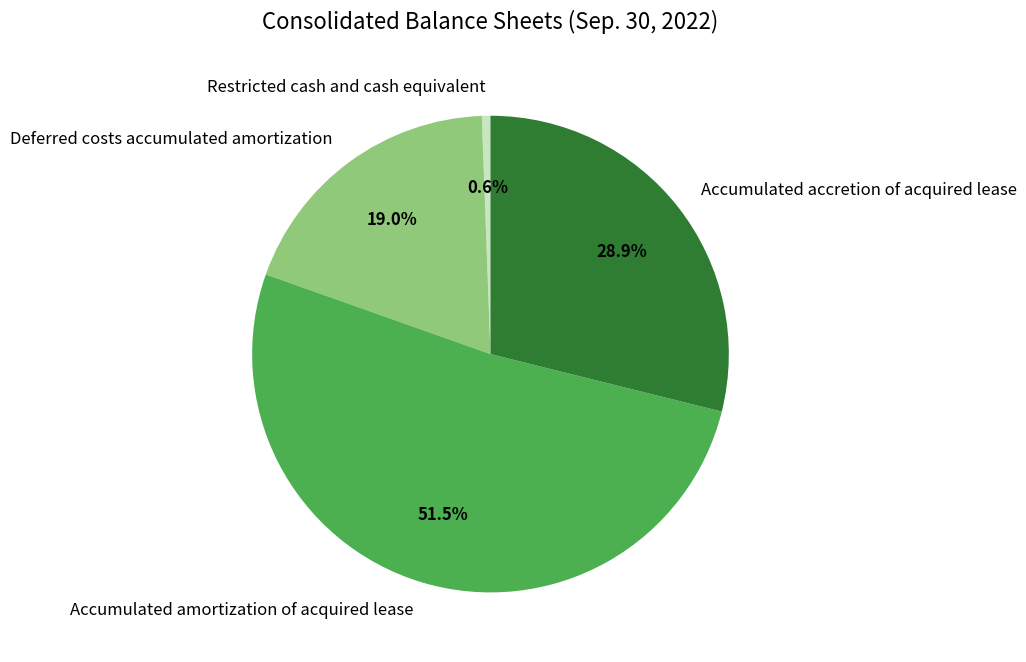

To the nearest percent, what is the difference between the Deferred costs accumulated amortization and Accumulated accretion of acquired lease slice percentages?

10%